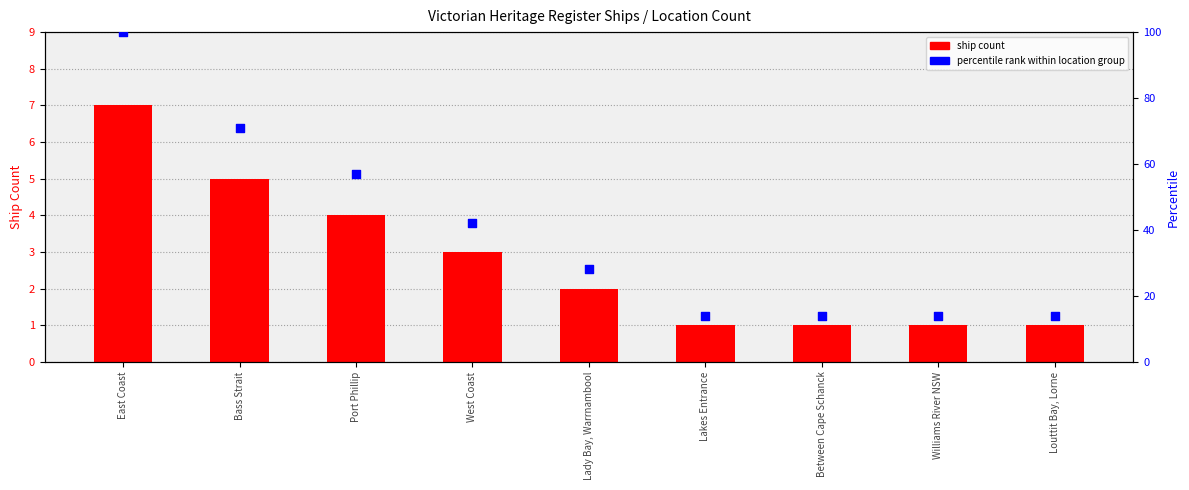

What are all the series names shown in the legend?

ship count, percentile rank